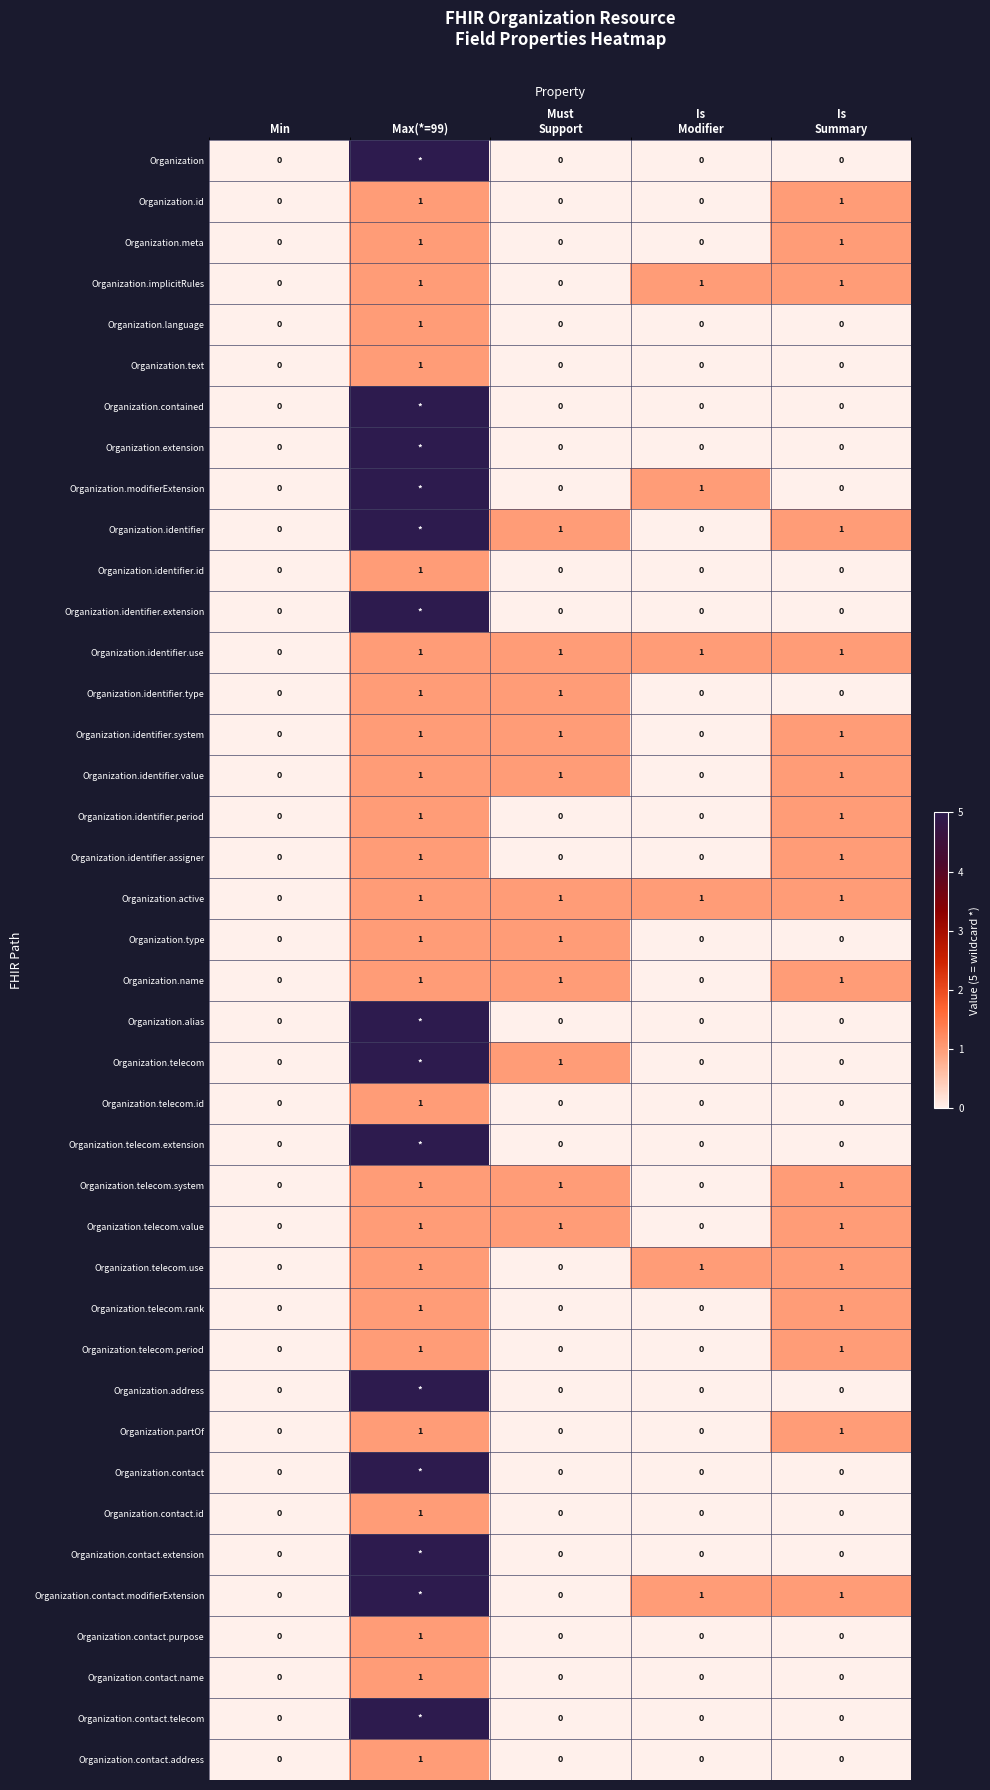

The Organization.language series shows 0 at Min. True or false?

True